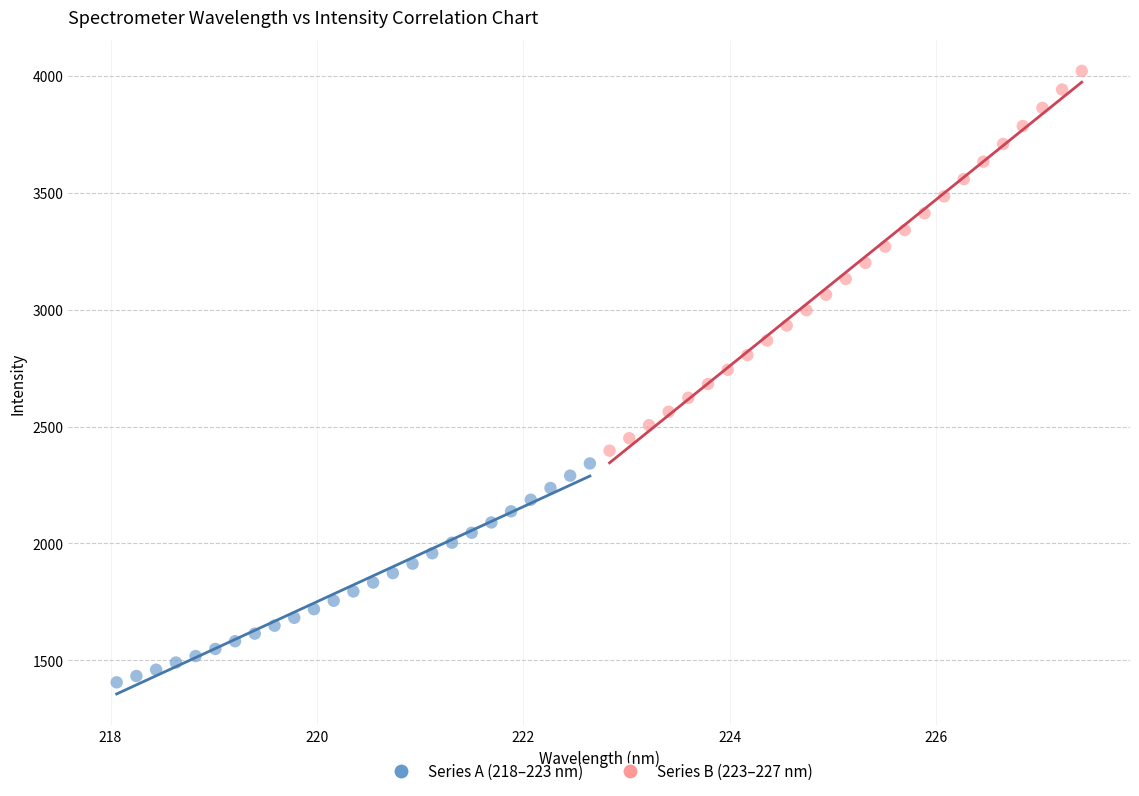

Which series reaches the minimum Y coordinate?

Series A (218–223 nm)